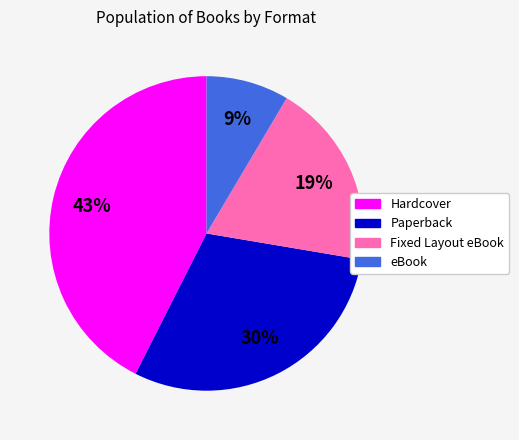

Is there any slice that represents more than half of the pie?

No